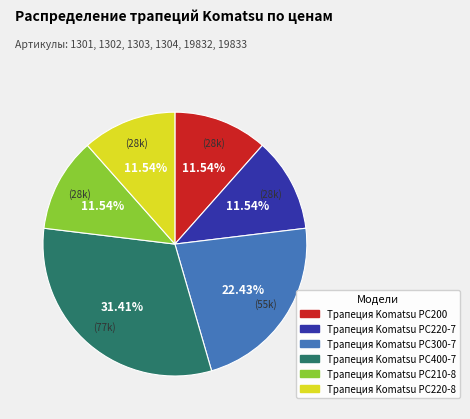

Between Трапеция Komatsu PC220-7 and Трапеция Komatsu PC400-7, which is larger?

Трапеция Komatsu PC400-7